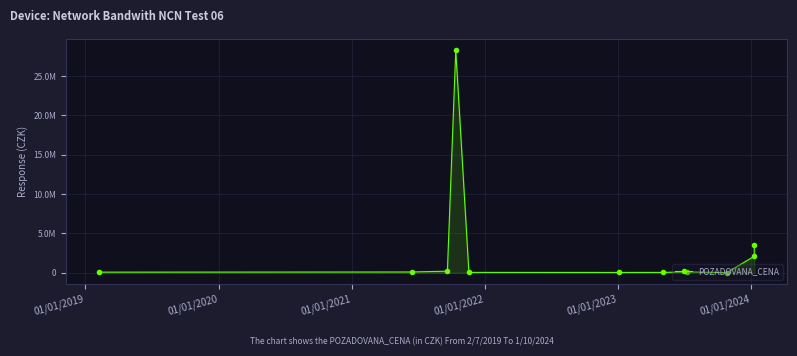

Is it true that the value at 10 is 5923764?

False